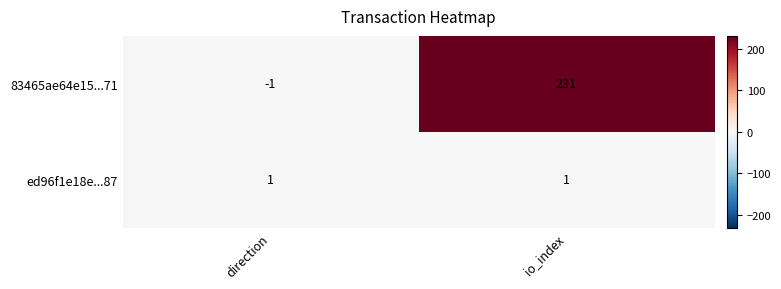

How many series are shown in this chart?

2